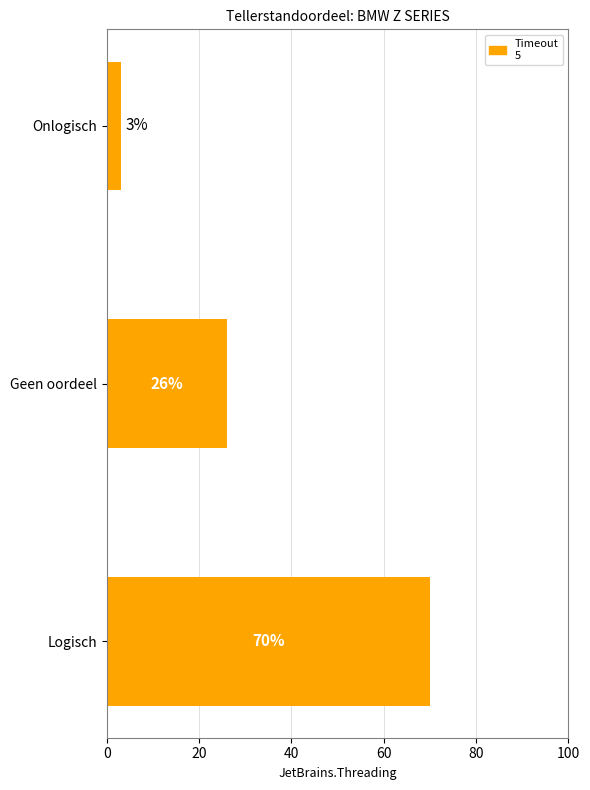

How many series are shown in this chart?

1